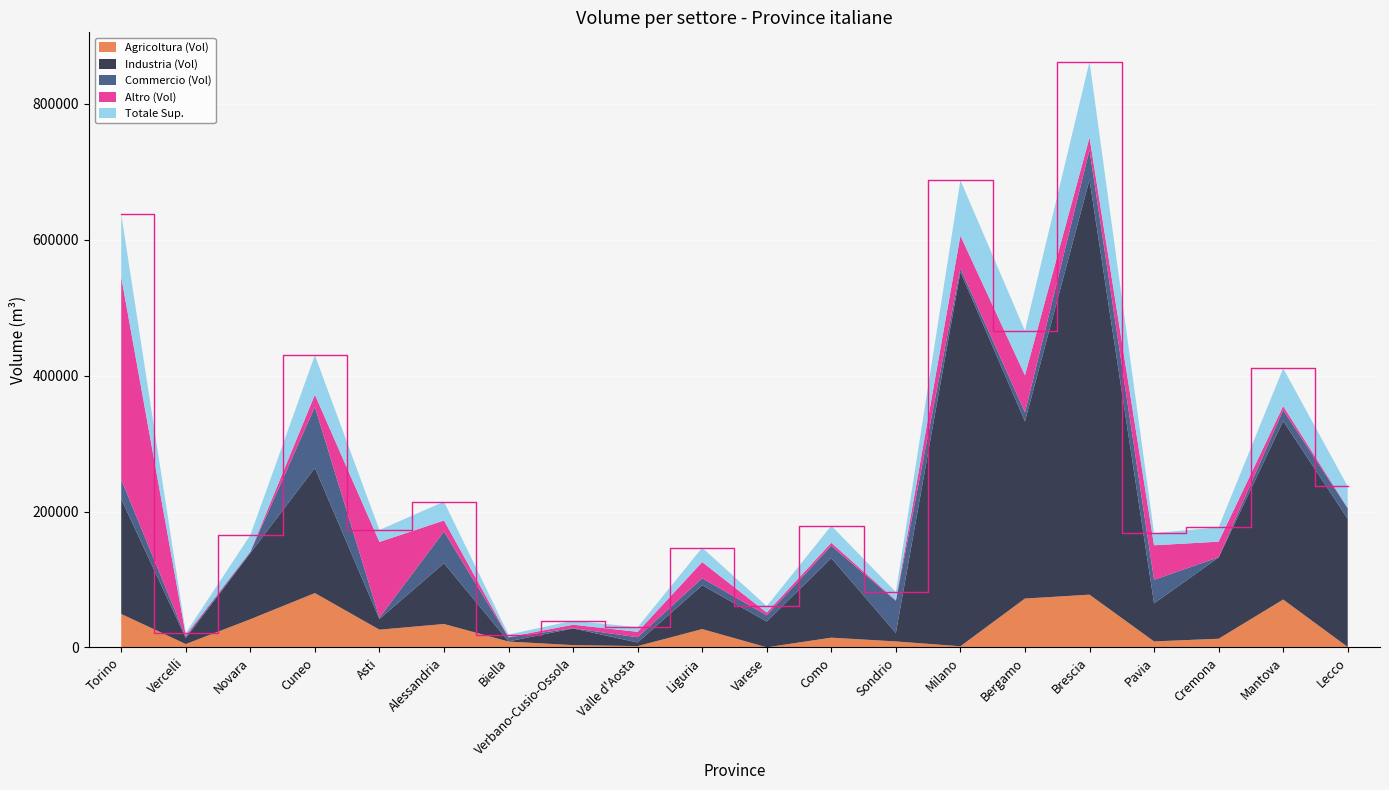

Reading left to right, extract all data points from this chart.

Agricoltura (Vol): 49224	4919	41452	79957	26115	34457	8622	3333	1943	26978	147	14342	8797	1669	71933	77633	8817	12764	70471	609
Industria (Vol): 169056	8782	97369	184255	15619	89474	234	24645	5271	64478	37929	117061	12456	550992	260710	610652	56036	119602	262690	188637
Commercio (Vol): 28964	2034	1434	89692	1932	46546	5830	275	7702	10353	9120	18145	47160	5256	13365	43945	34649	297	16043	15309
Altro (Vol): 297864	2183	811	17973	111562	16313	548	5146	7987	23733	4071	4397	1097	47970	54528	18321	50816	22971	5902	773
Totale Sup.: 92608	3310	24241	58191	17595	27760	3717	5869	6821	21228	9426	25212	12016	81784	65517	111642	17943	21107	55726	31660